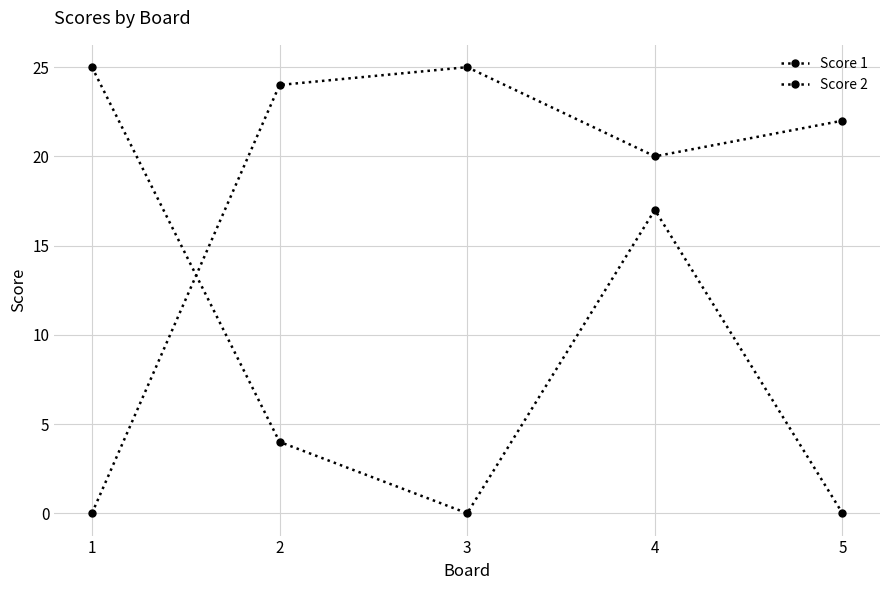

How many data points in Score 2 are less than 4?

2